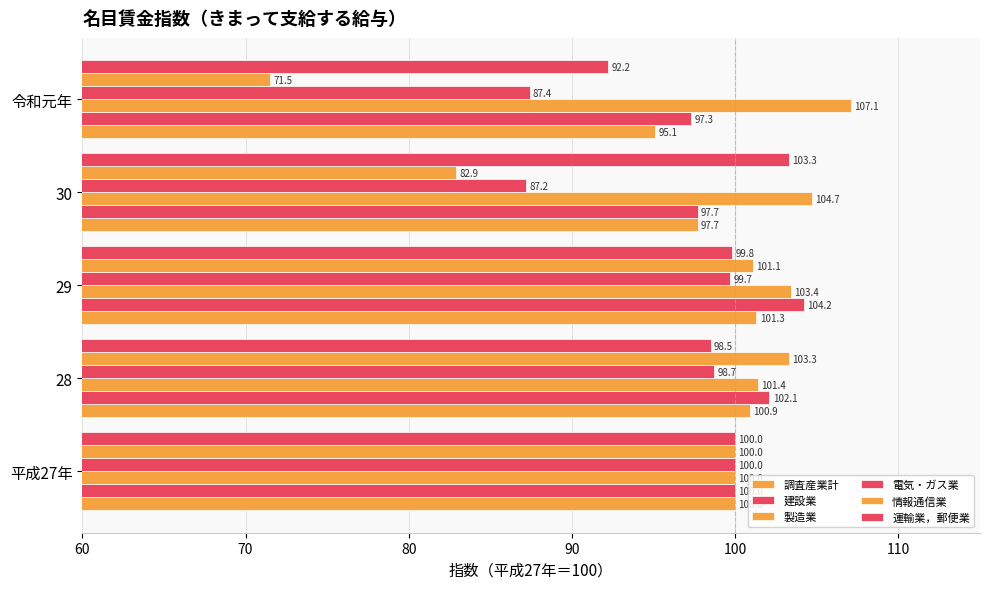

How many values in the 調査産業計 series are below 100?

2